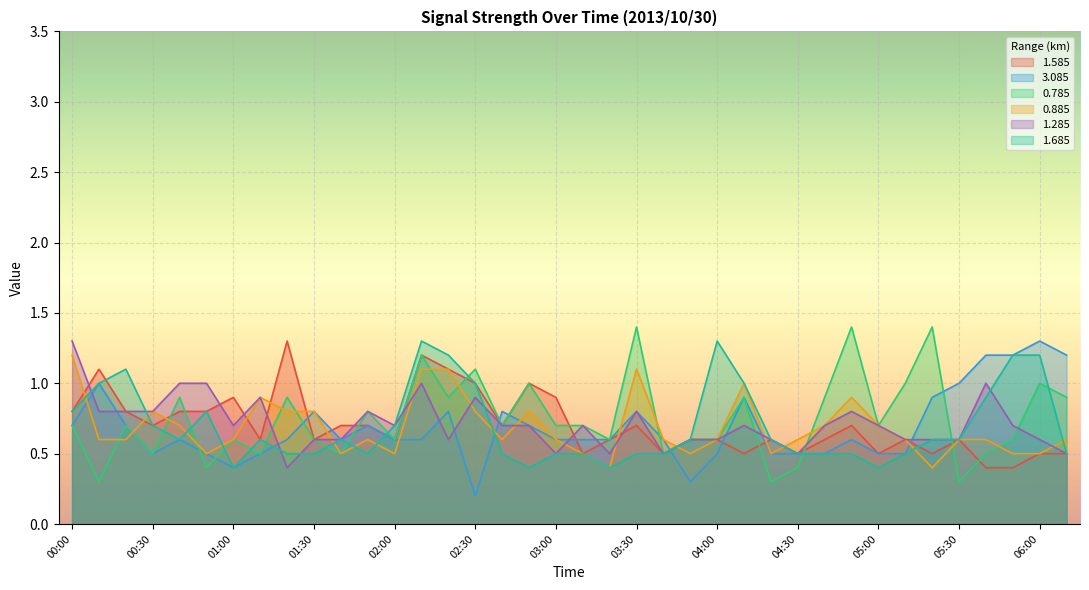

What is the total value across all series at 04:30?

3.0